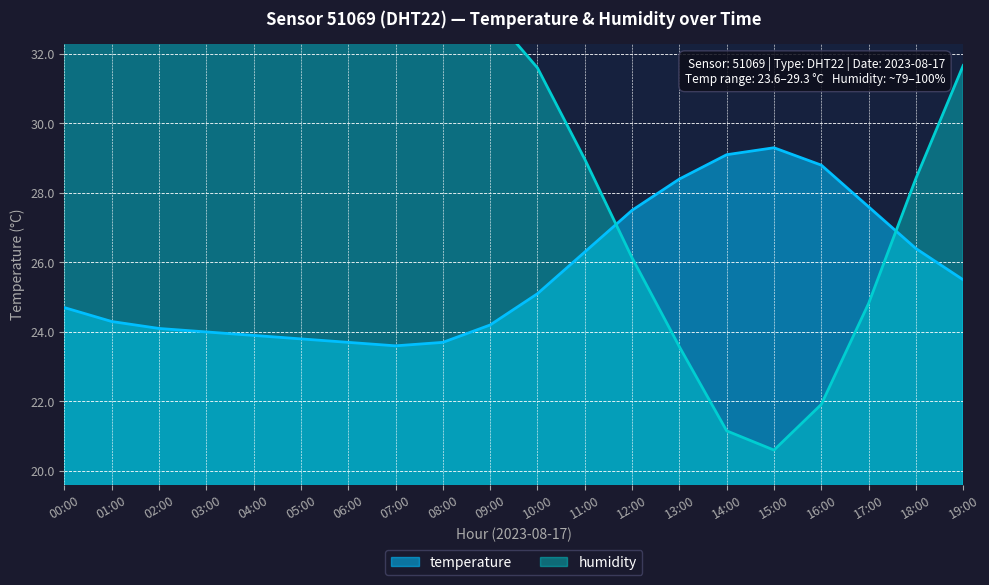

Where is the first local maximum for temperature?

15:00